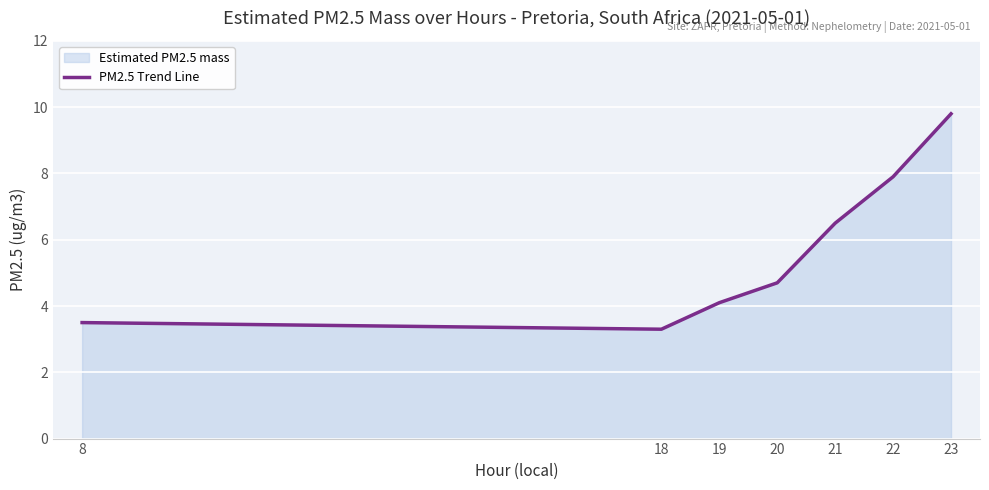

What is the average value?

5.7